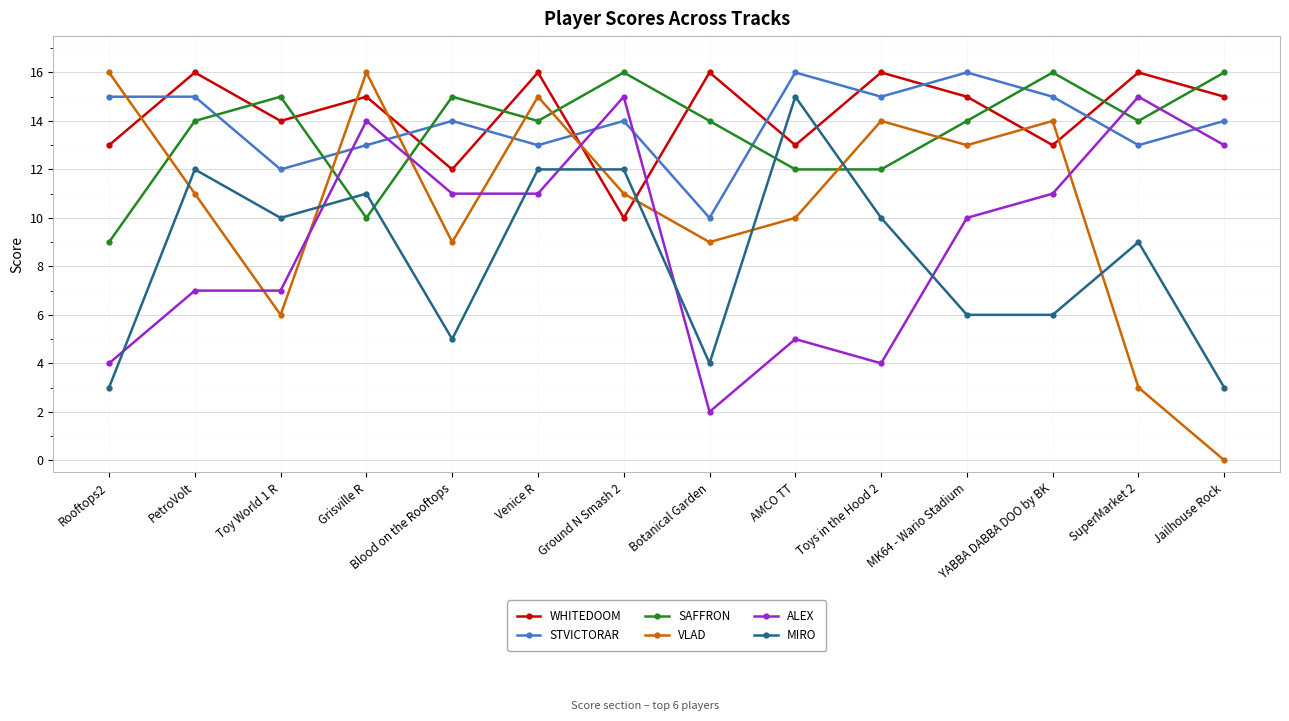

What value does the ALEX series have at YABBA DABBA DOO by BK?

11